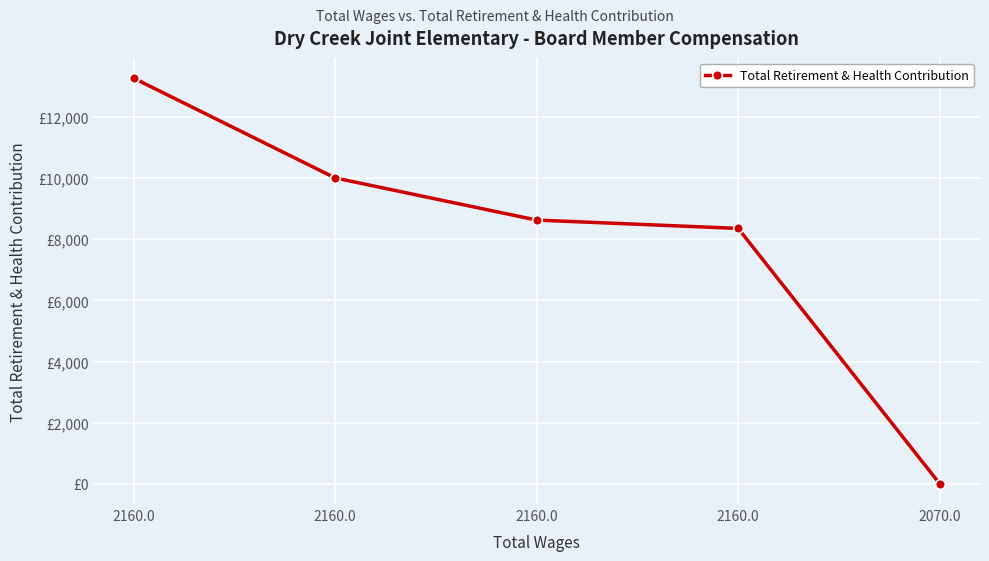

Reading left to right, what are all the values shown in this chart?

13271	10007	8627	8355	0